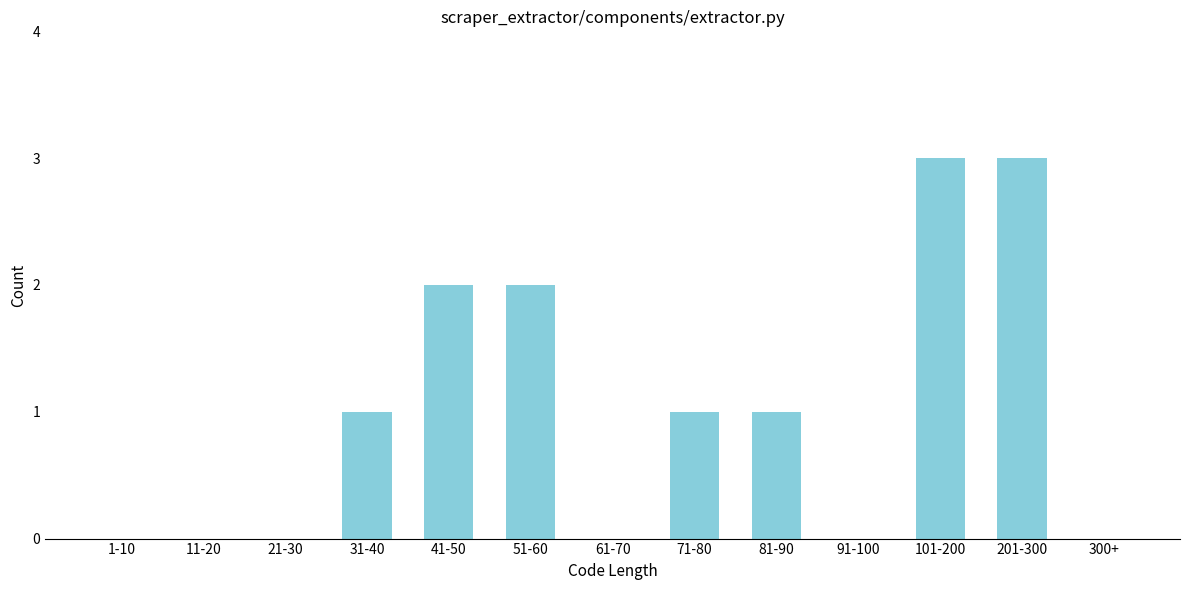

Reading right to left, what are all the values shown in this chart?

300+=0	201-300=3	101-200=3	91-100=0	81-90=1	71-80=1	61-70=0	51-60=2	41-50=2	31-40=1	21-30=0	11-20=0	1-10=0